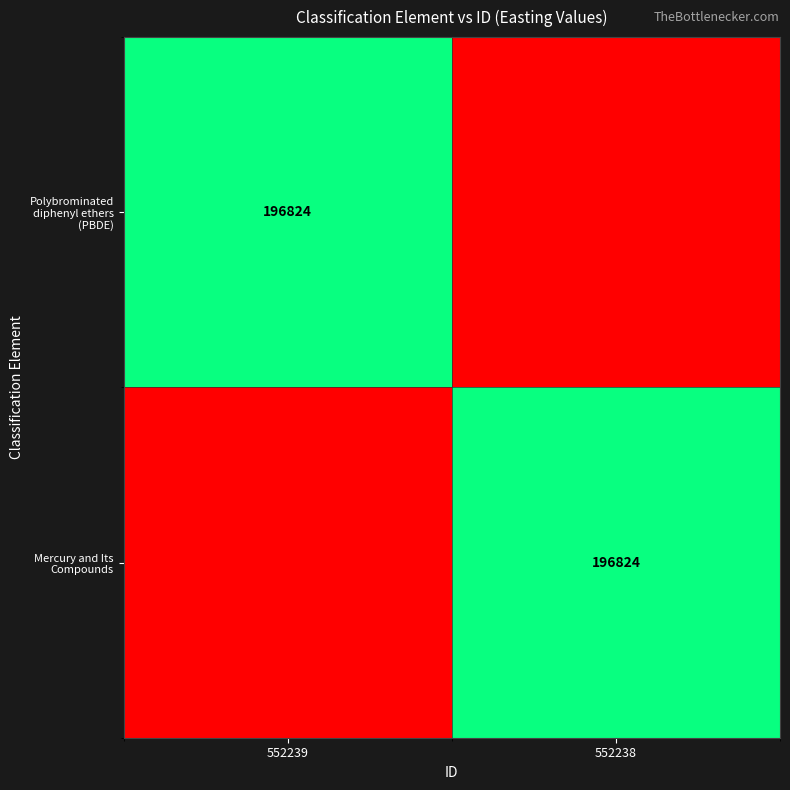

The Mercury and Its Compounds series shows 333327 at 552238. True or false?

False